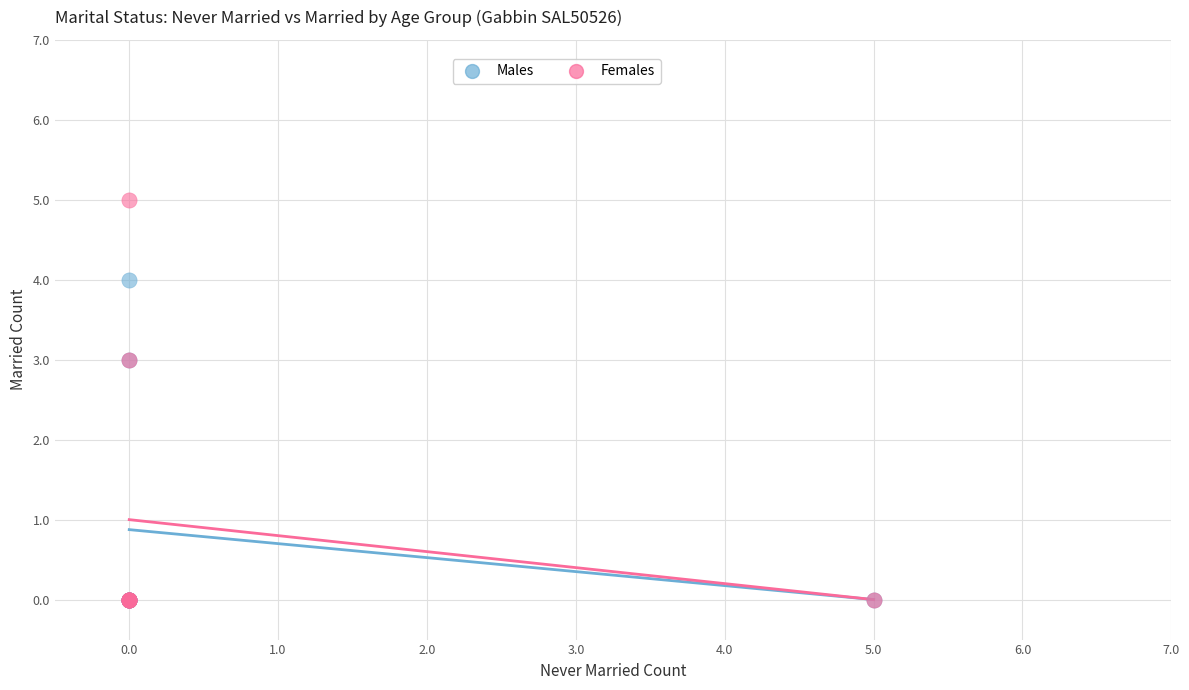

Which series reaches the maximum Y coordinate?

Females